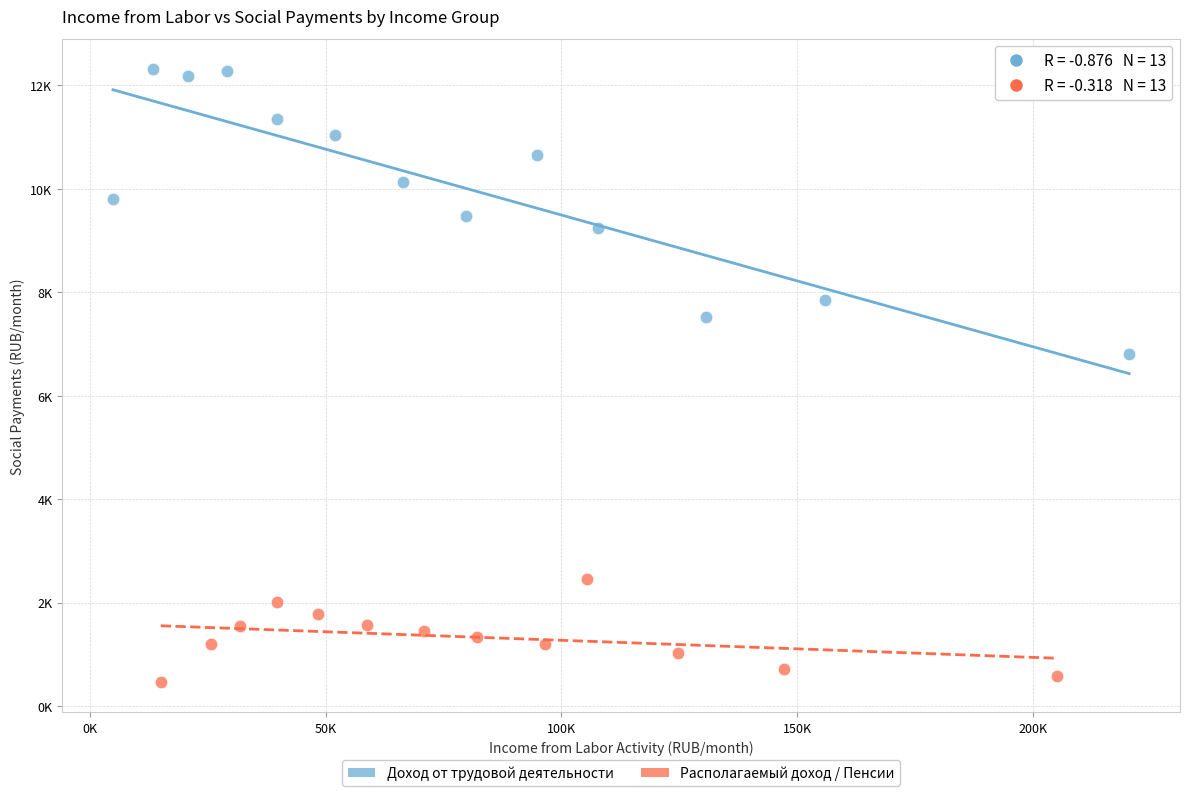

What are all the series names shown in the legend?

Доход от трудовой деятельности, Располагаемый доход / Пенсии